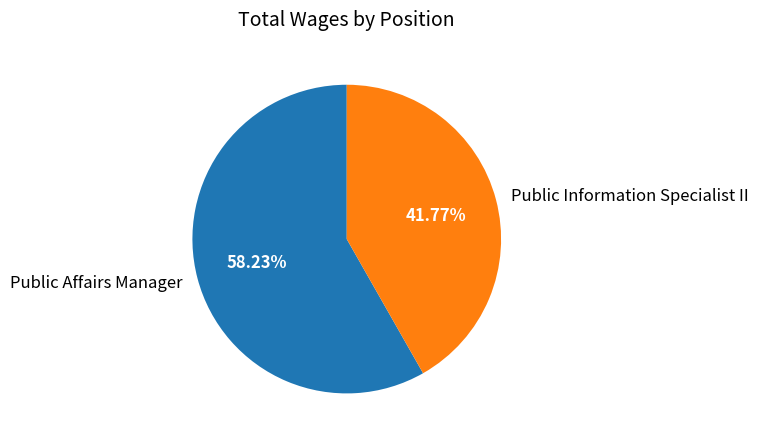

Do Public Affairs Manager and Public Information Specialist II together represent more than half of the pie?

Yes